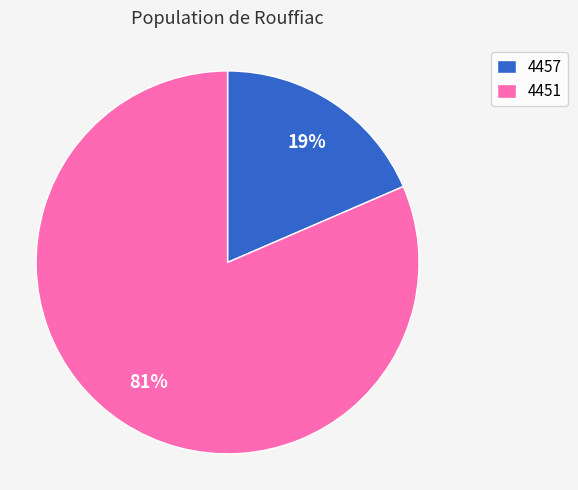

Count the number of slices in the pie.

2